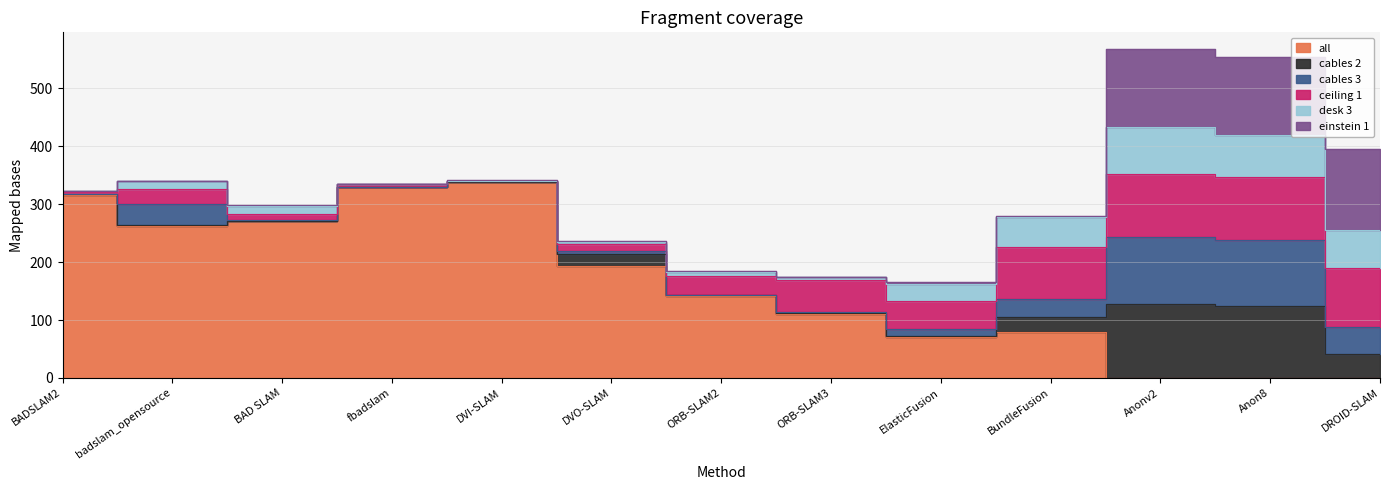

What is the value of the ceiling 1 point at the 8th from the left?

54.6